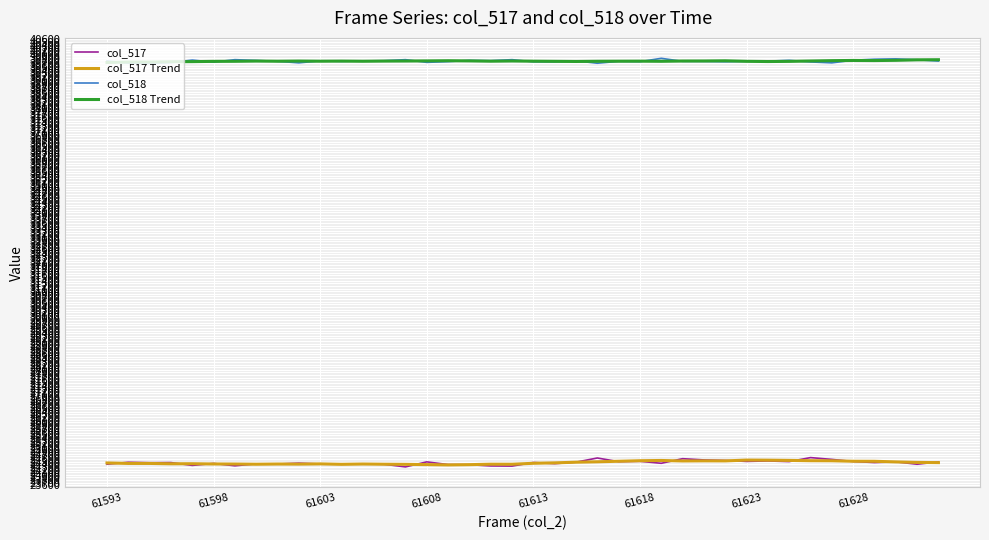

Which series has the widest spread of values?

col_517